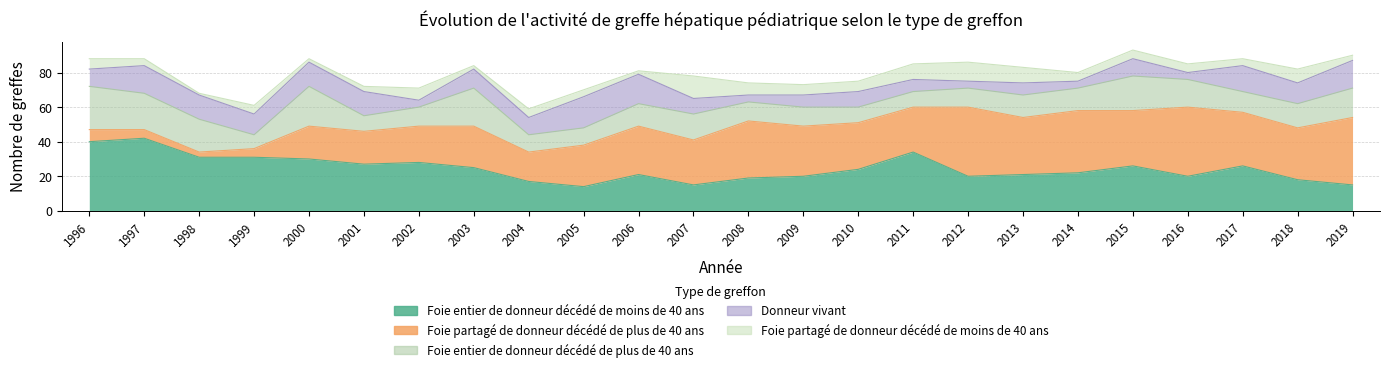

At which category is the sum across all series the highest?

2015